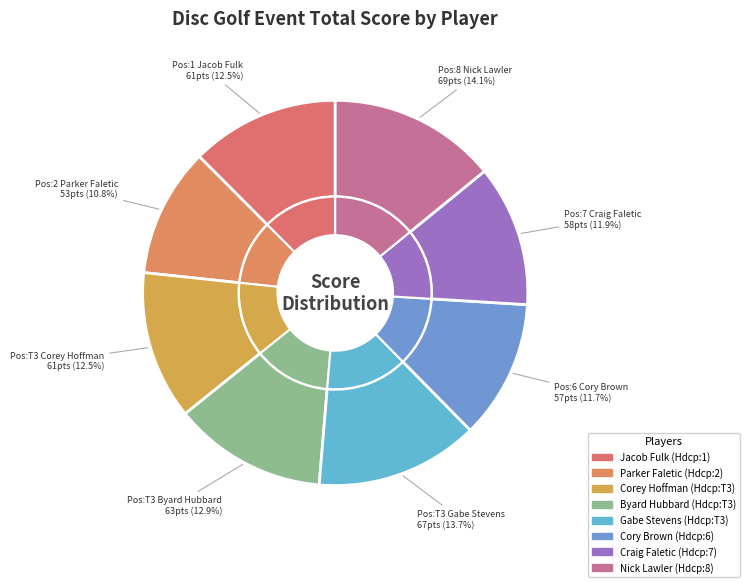

To the nearest percent, what is the average slice percentage?

12%